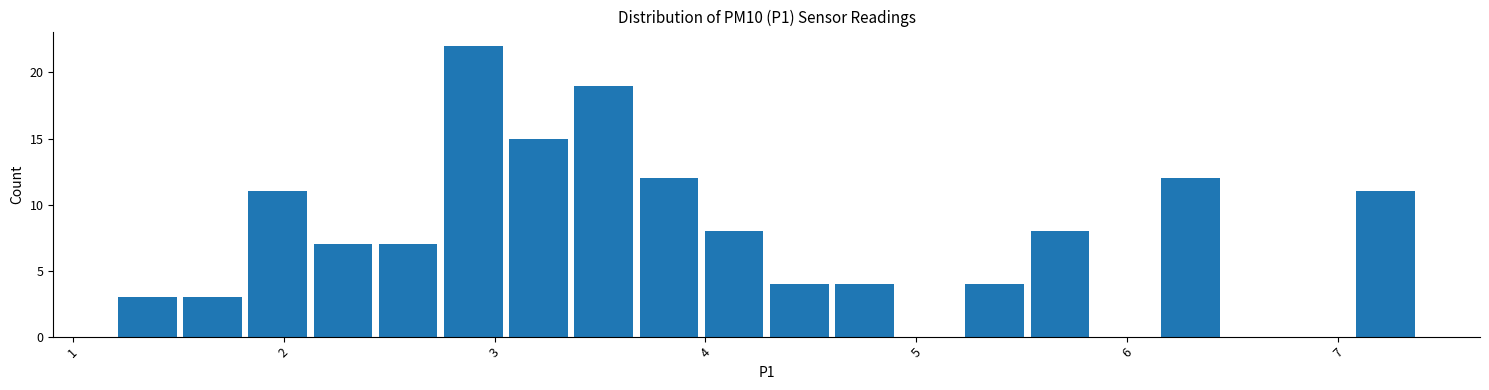

Around what value on the x-axis is the tallest bar? Give the approximate position of its centre, as read against the axis.

2.9